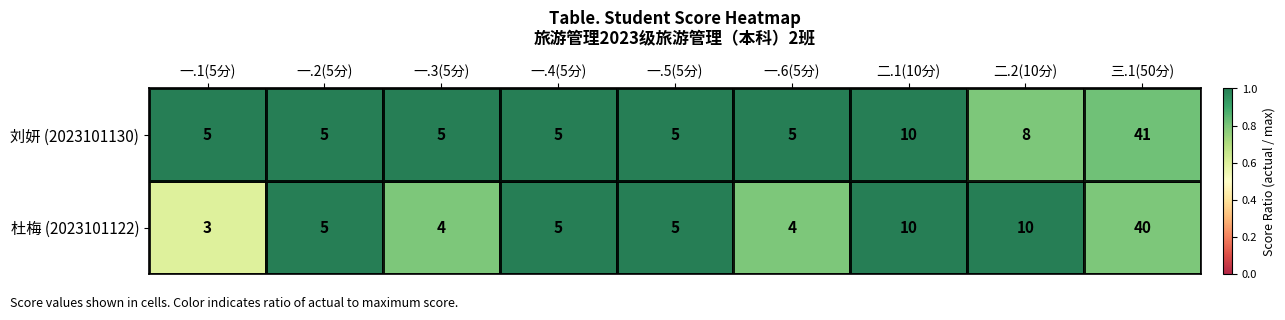

Which series has the largest total across all categories?

刘妍 (2023101130)